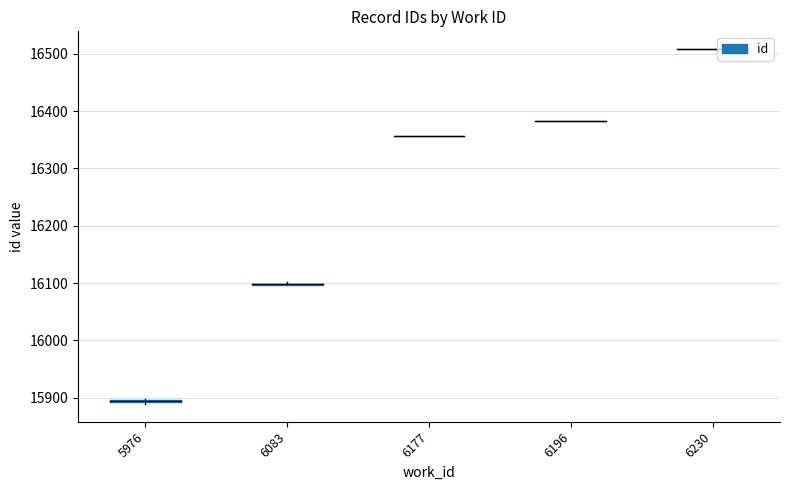

At which label does the data first exceed 16098?

6083